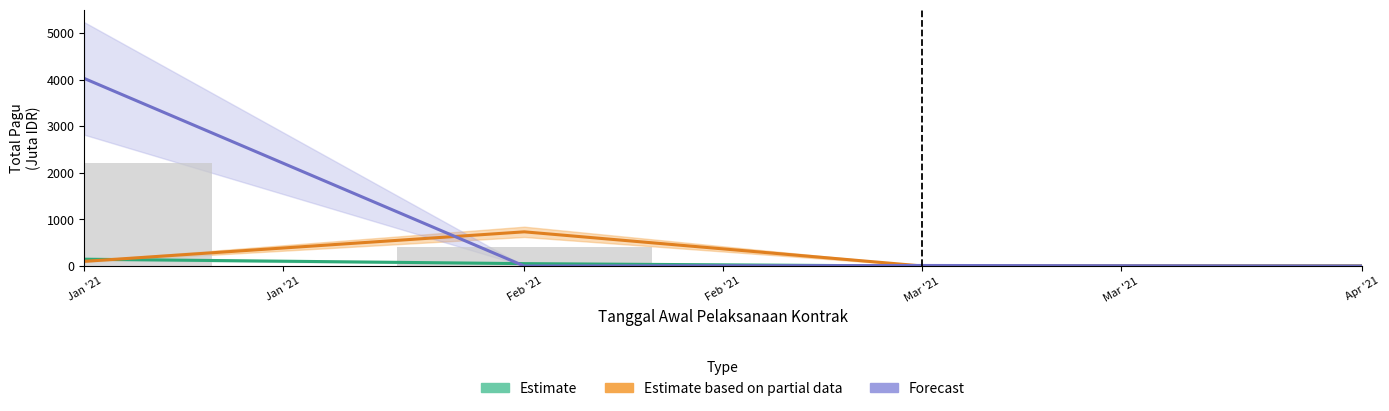

Which category has the lowest value across all series?

Mar '21